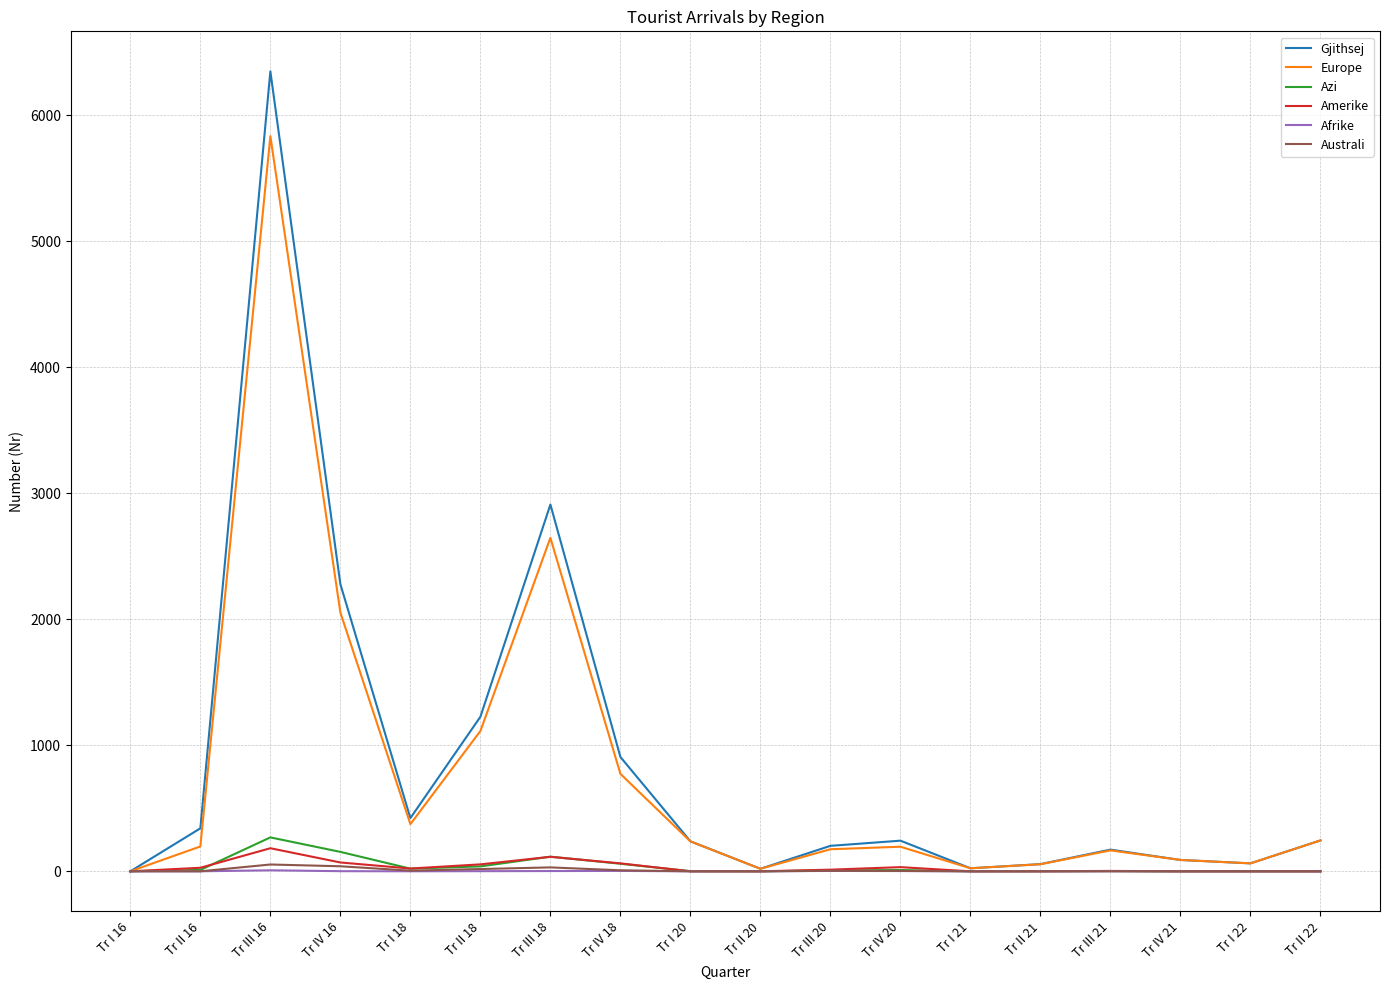

Which category has the highest value in the Europe series?

Tr III 16